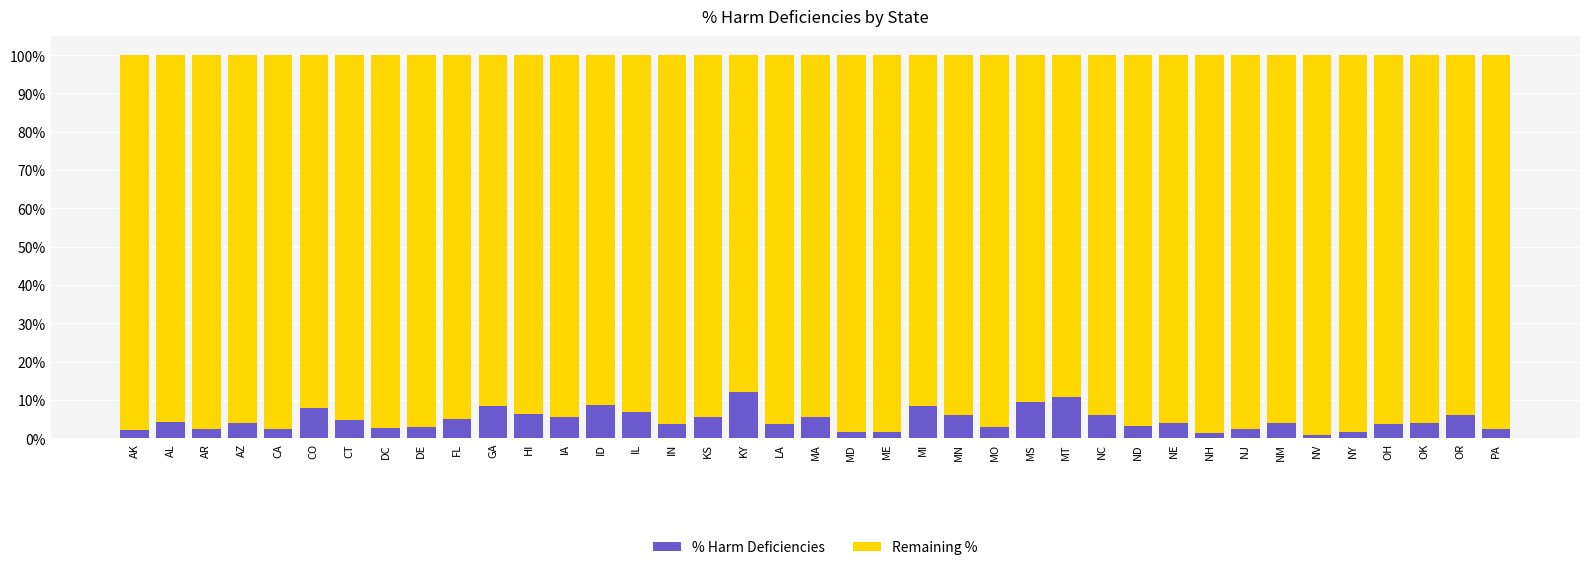

What are all the series names shown in the legend?

% Harm Deficiencies, Remaining %